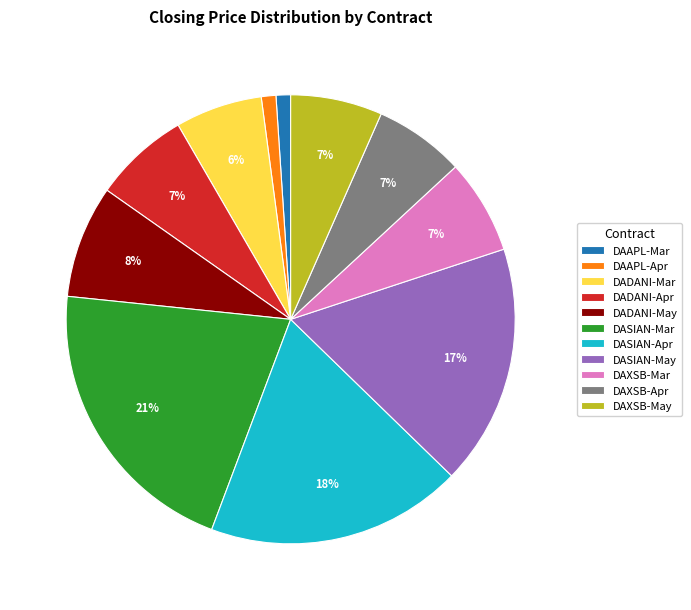

What is the largest slice in the pie chart?

DASIAN-Mar